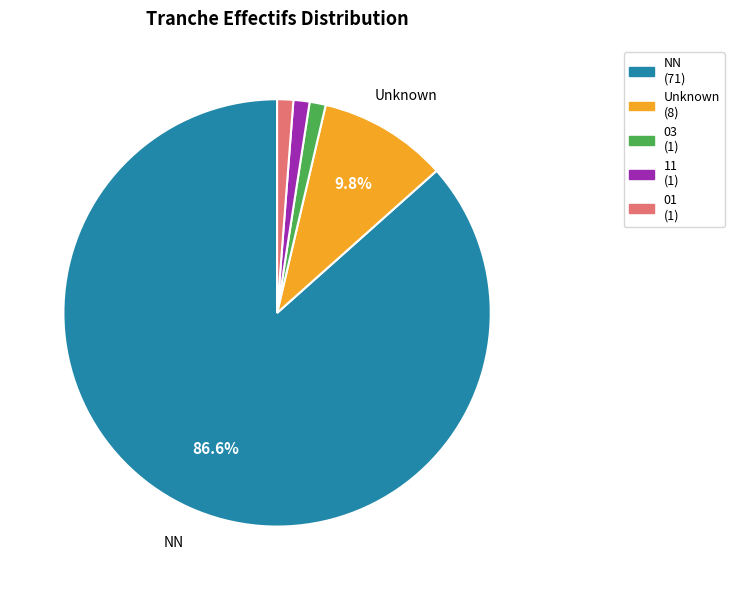

Is there a majority slice in this chart?

Yes